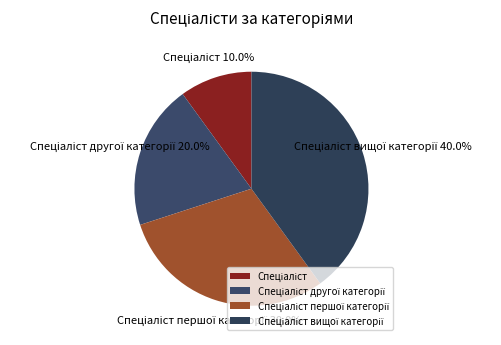

Does any single category account for the majority?

No